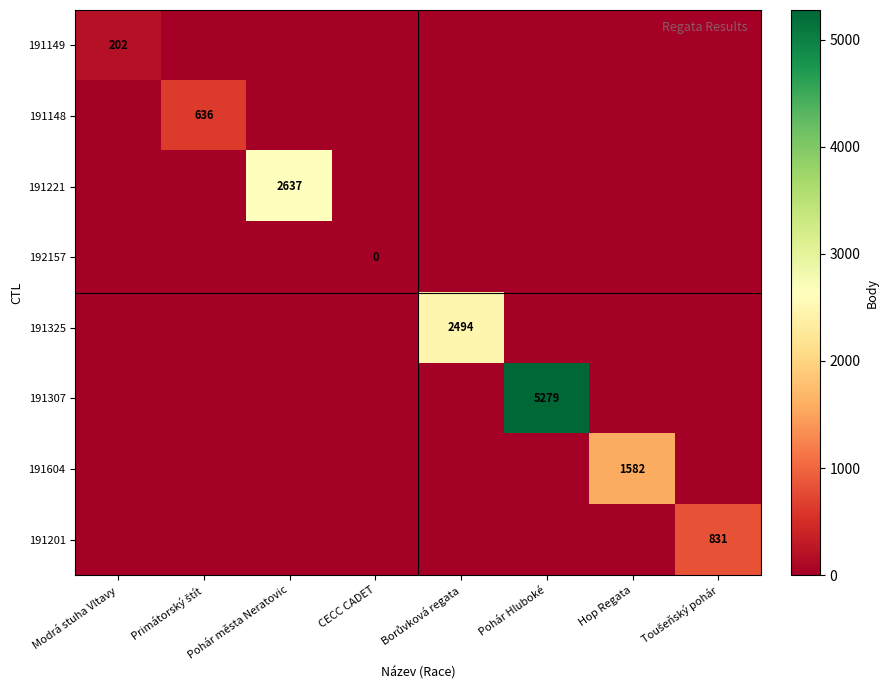

True or false: 191604 has a value of 1582 at Hop Regata.

True